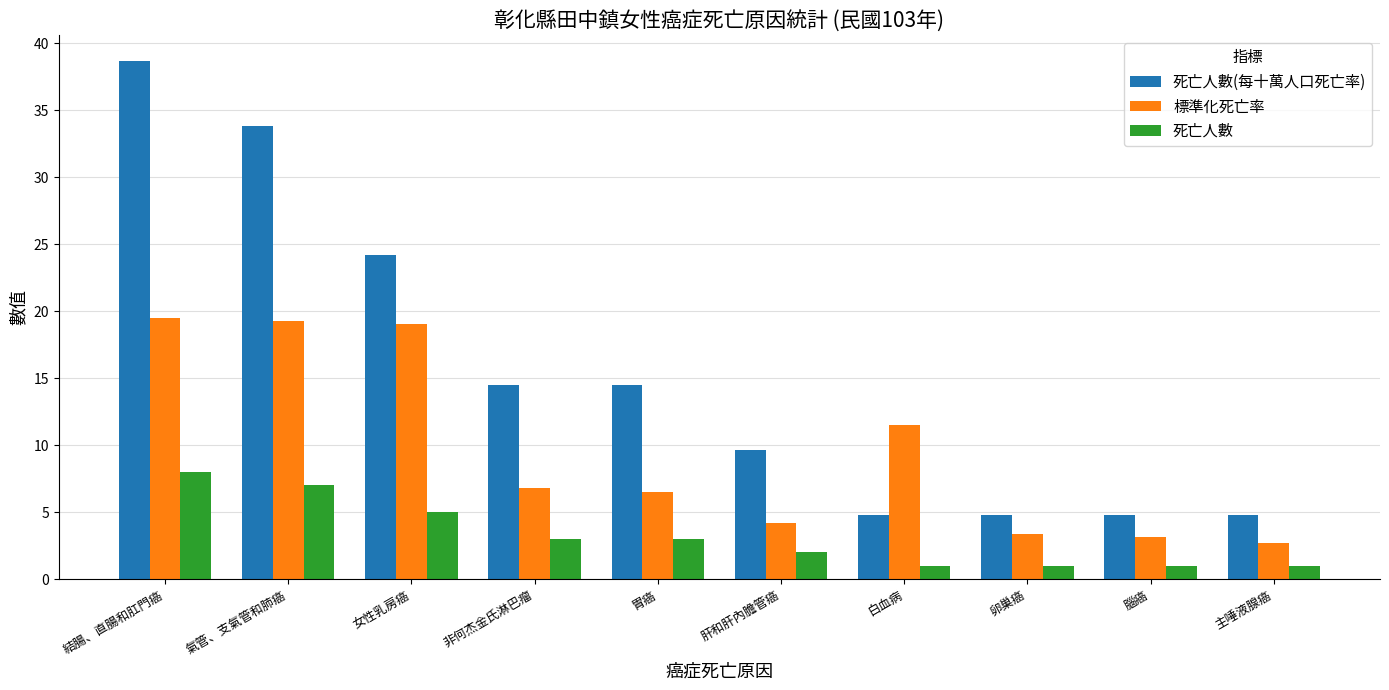

Are the bars grouped side by side (vs. stacked)?

Yes